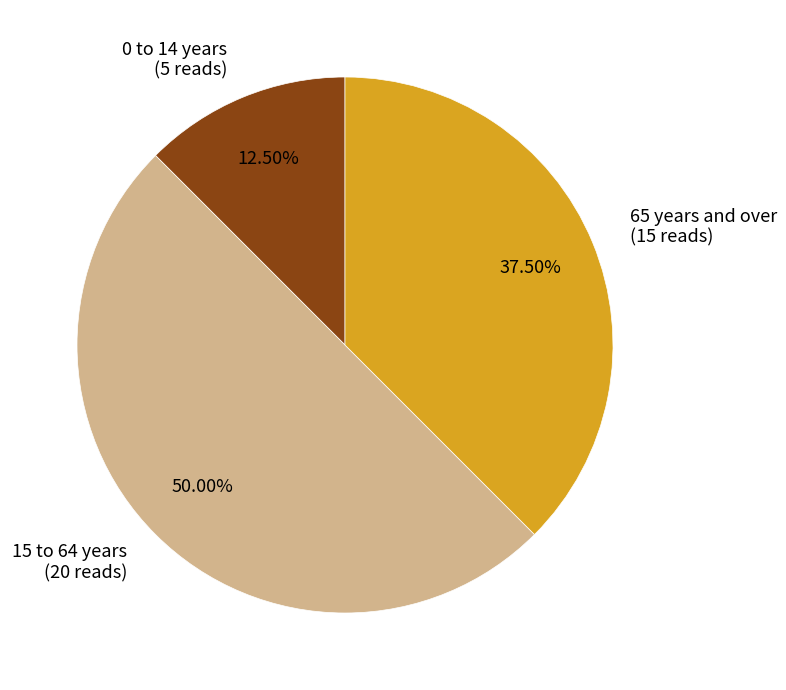

To the nearest percent, what portion does 15 to 64 years represent?

50%